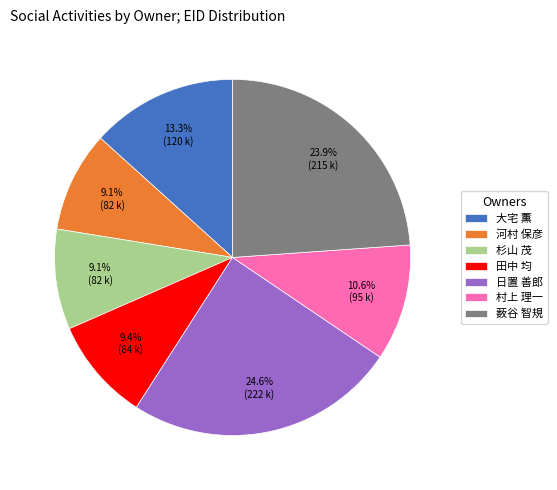

The 薮谷 智規 slice represents 12% of the pie. True or false?

False